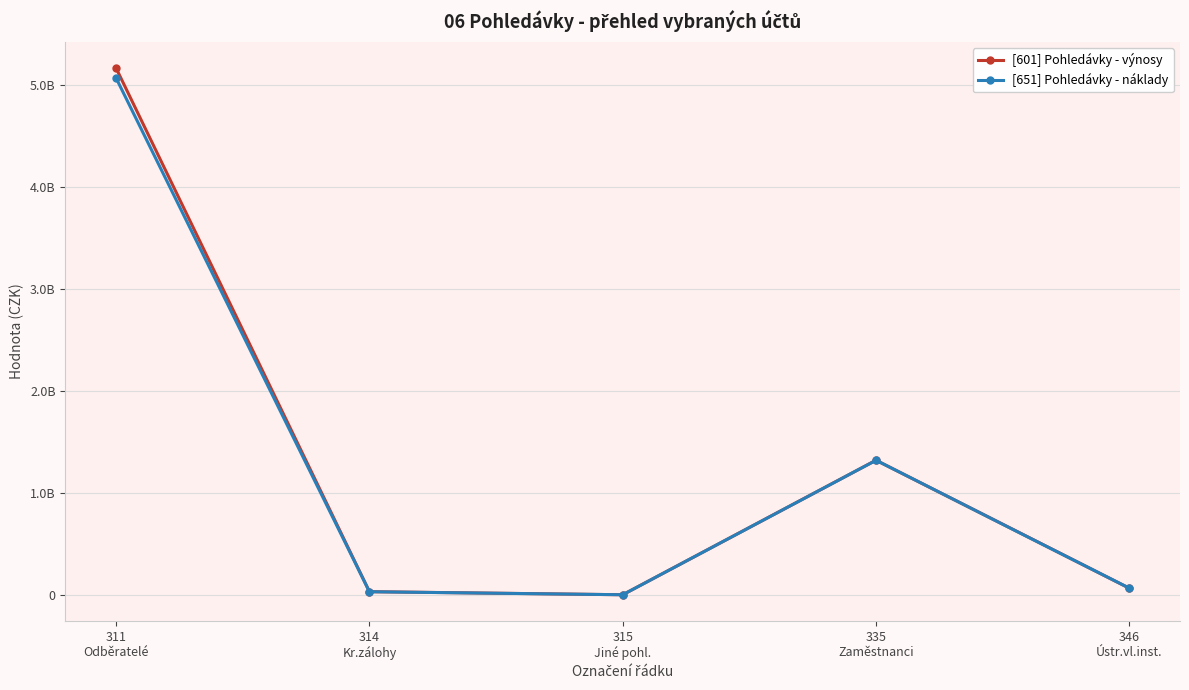

At which label does [601] Pohledávky - výnosy reach its minimum?

315
Jiné pohl.